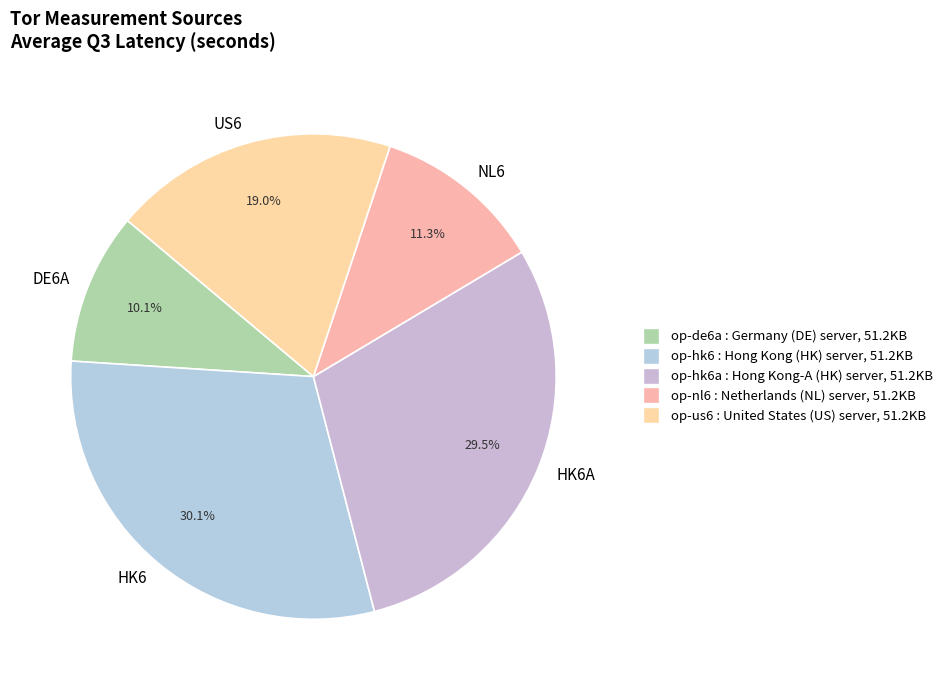

Between HK6 and NL6, which is larger?

HK6